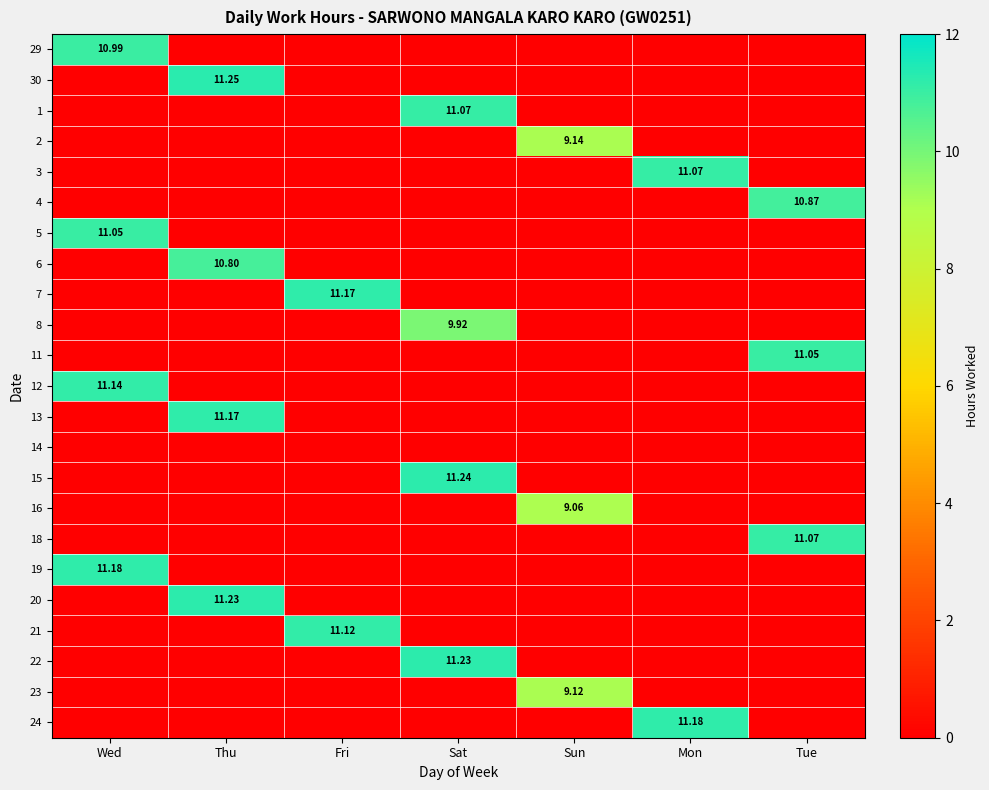

What is the difference between the maximum and second lowest values in the 6 series?

10.8